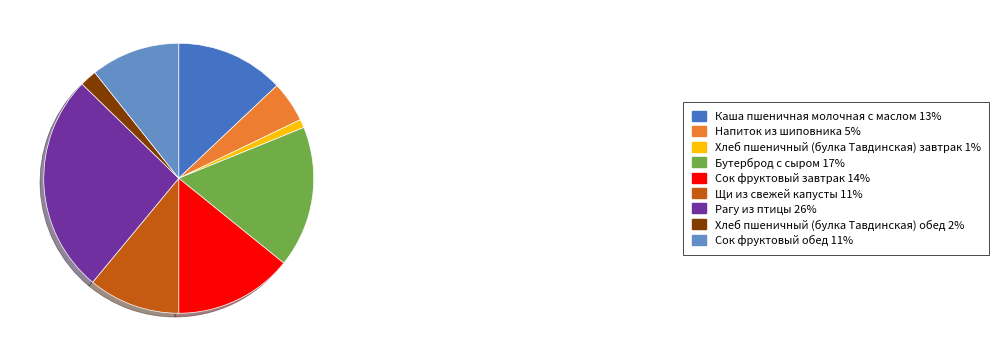

Between Сок фруктовый обед 11% and Каша пшеничная молочная с маслом 13%, which is larger?

Каша пшеничная молочная с маслом 13%